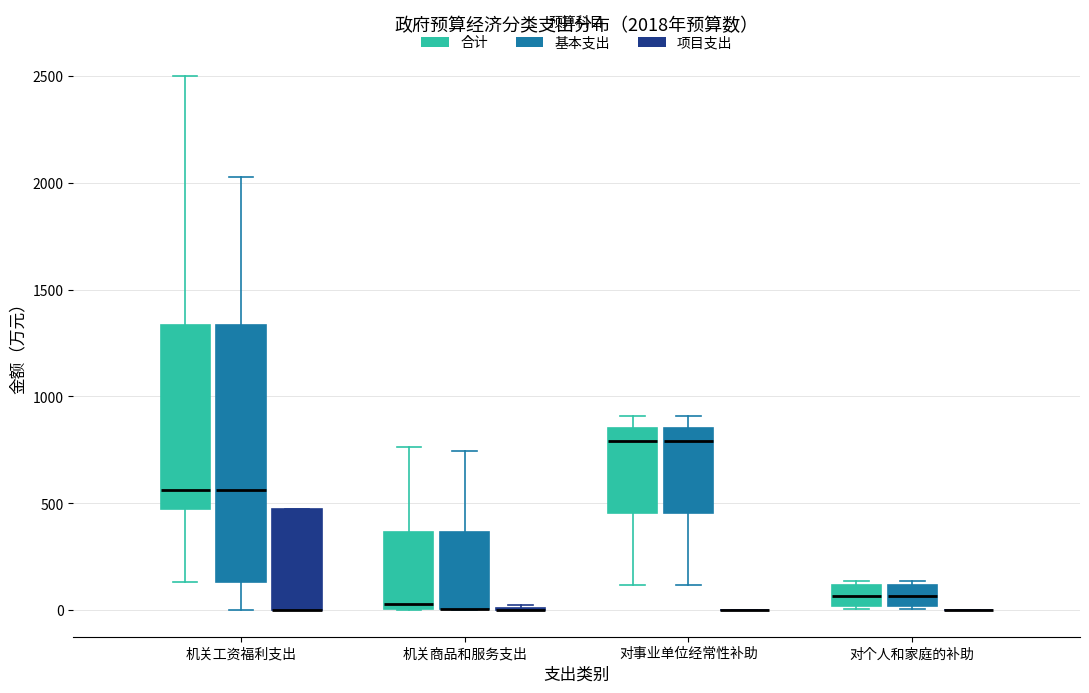

Which box is the tallest, from its lower edge to its upper edge?

机关工资福利支出 (基本支出)